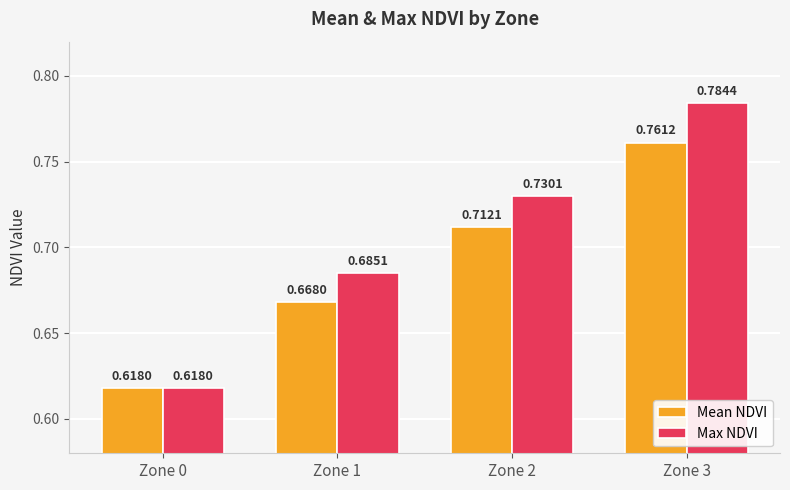

How many bars are there in total?

8